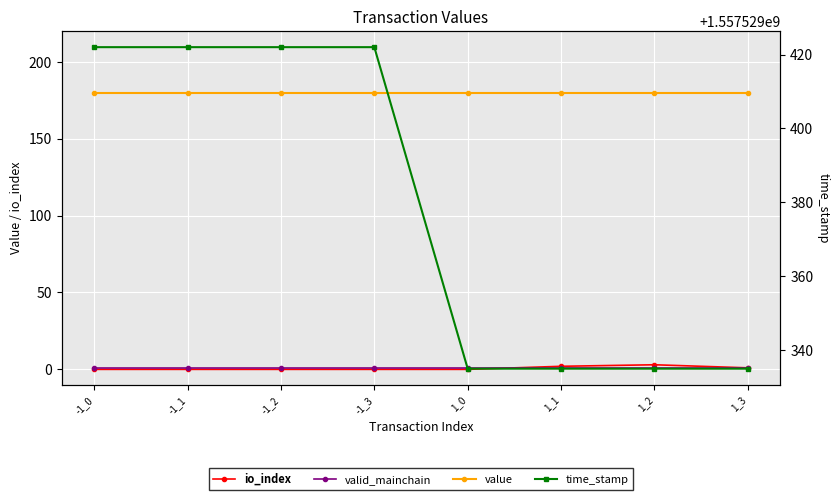

Reading left to right, transcribe all the data shown in this chart.

io_index: 0.0	0.0	0.0	0.0	0.0	2.0	3.0	1.0
valid_mainchain: 1.0	1.0	1.0	1.0	1.0	1.0	1.0	1.0
value: 180.0	180.0	180.0	180.0	180.0	180.0	180.0	180.0
time_stamp: 1557529422.0	1557529422.0	1557529422.0	1557529422.0	1557529335.0	1557529335.0	1557529335.0	1557529335.0